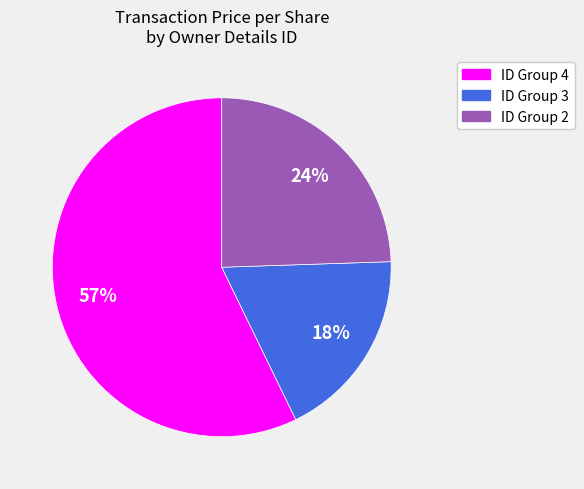

To the nearest percent, what is the difference between the largest and smallest slice percentages?

39%